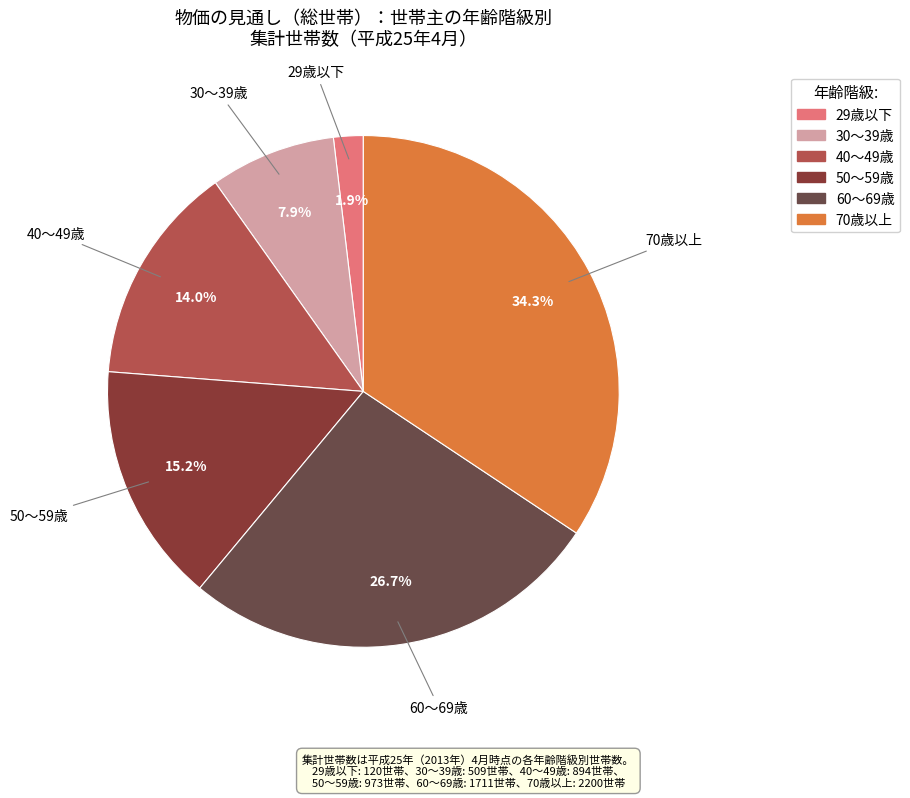

What percentage is the 50～59歳 slice, to the nearest percent?

15%